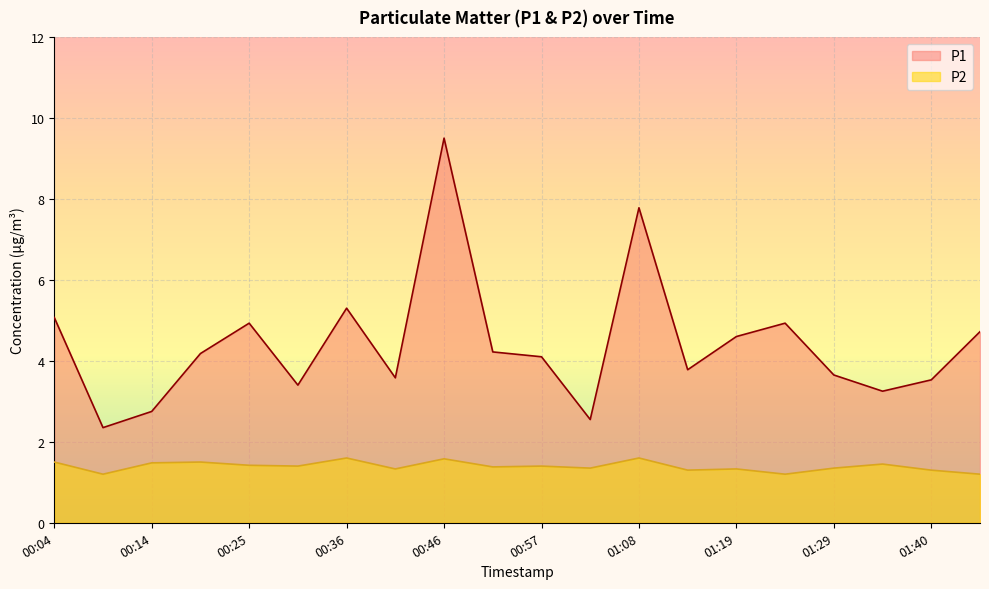

True or false: P2 and P1 intersect in this chart.

False